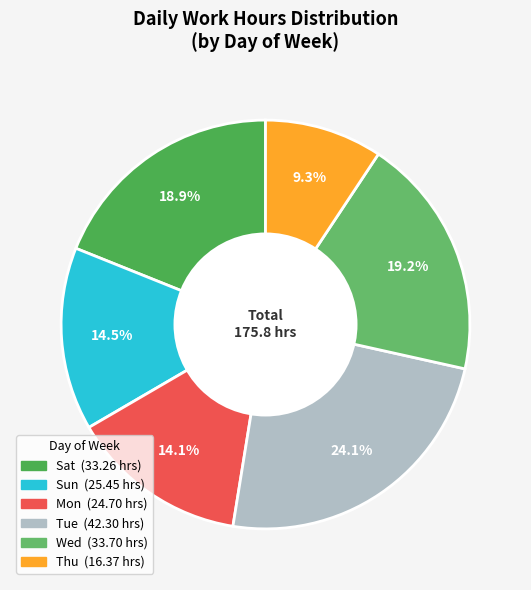

Does any single category account for the majority?

No